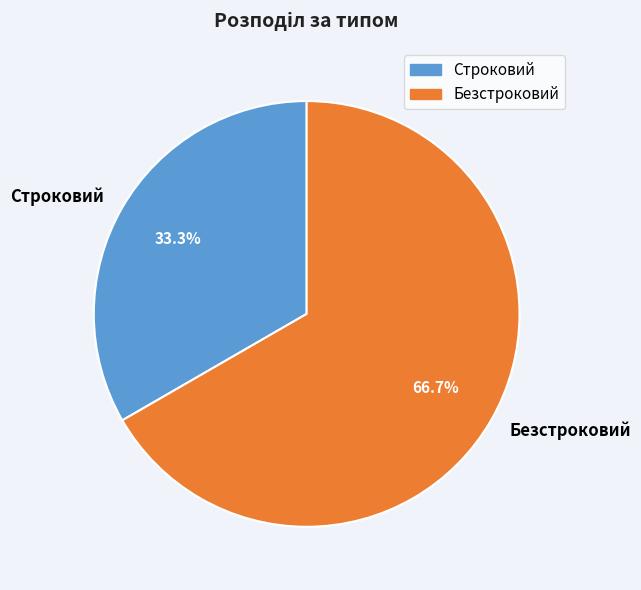

To the nearest percent, what is the average slice percentage?

50%